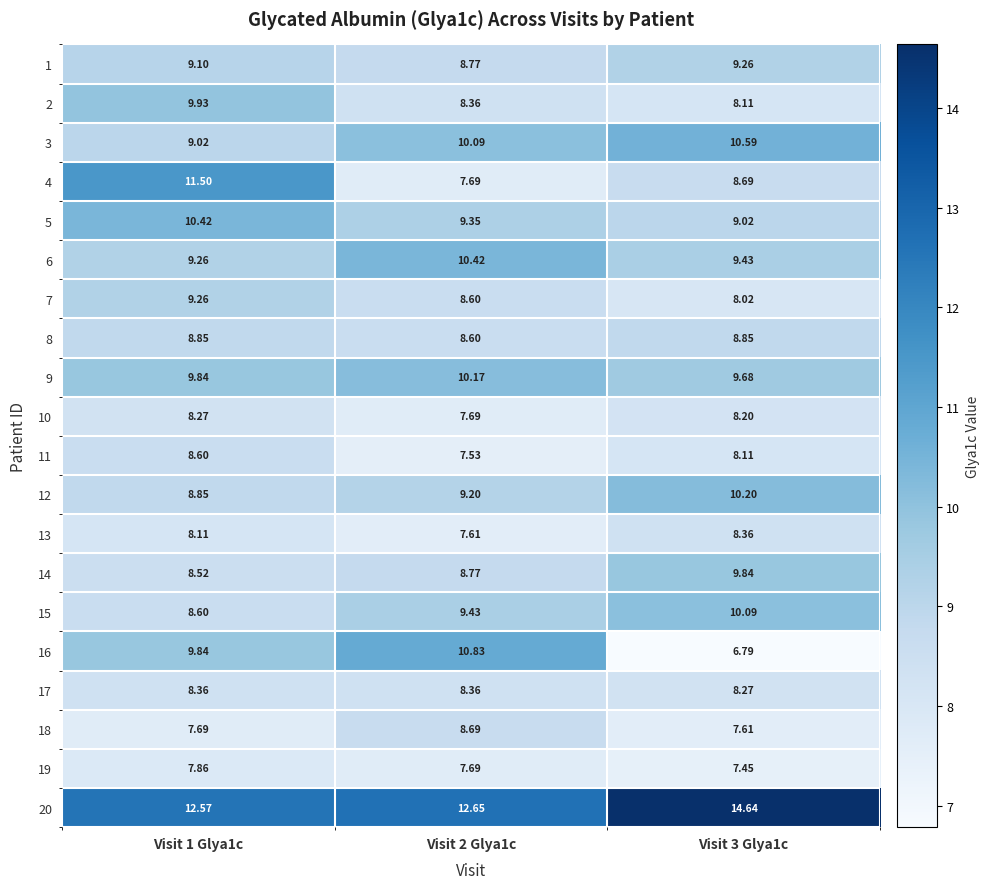

Is the value of 6 at Visit 1 Glya1c greater than the value of 2 at Visit 2 Glya1c?

Yes